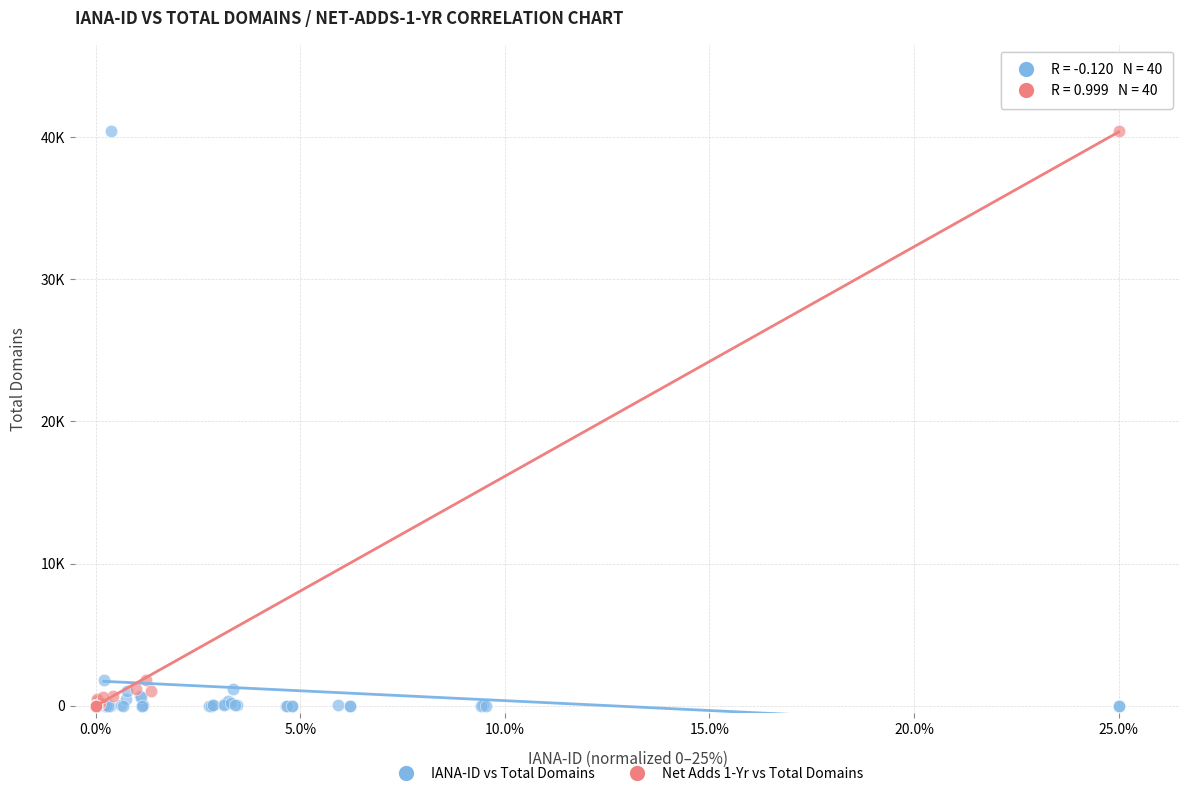

What are all the series names shown in the legend?

IANA-ID vs Total Domains, Net Adds 1-Yr vs Total Domains